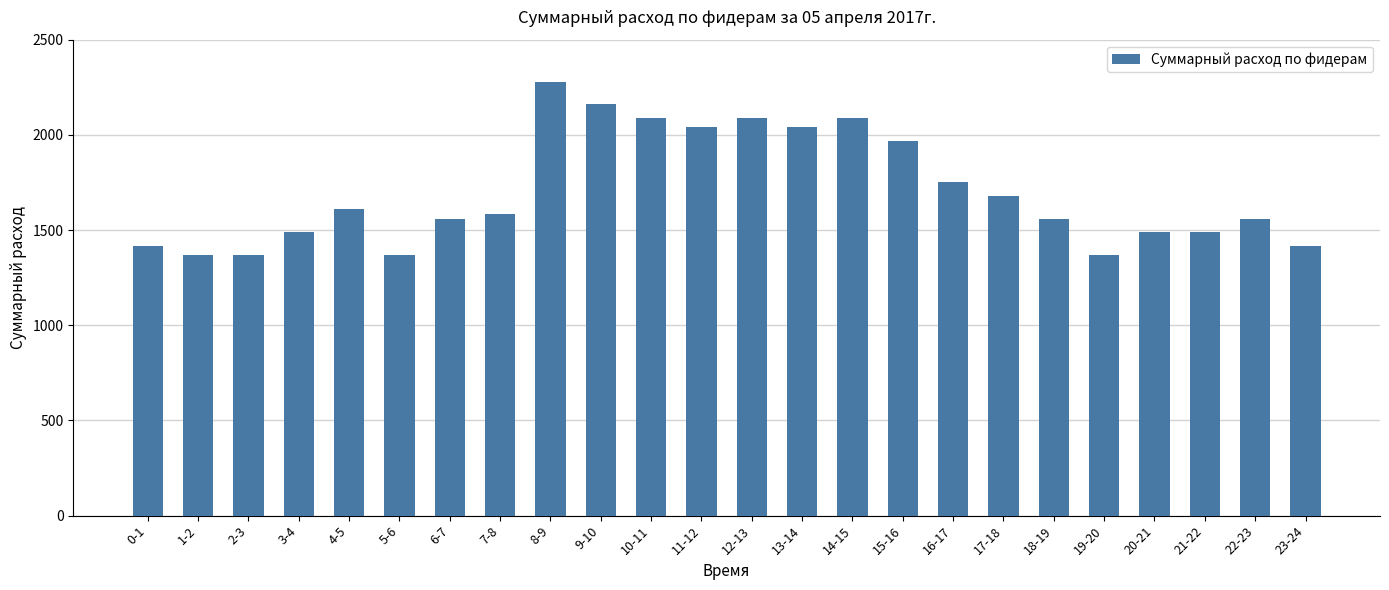

What is the label of the 21st bar from the right?

3-4